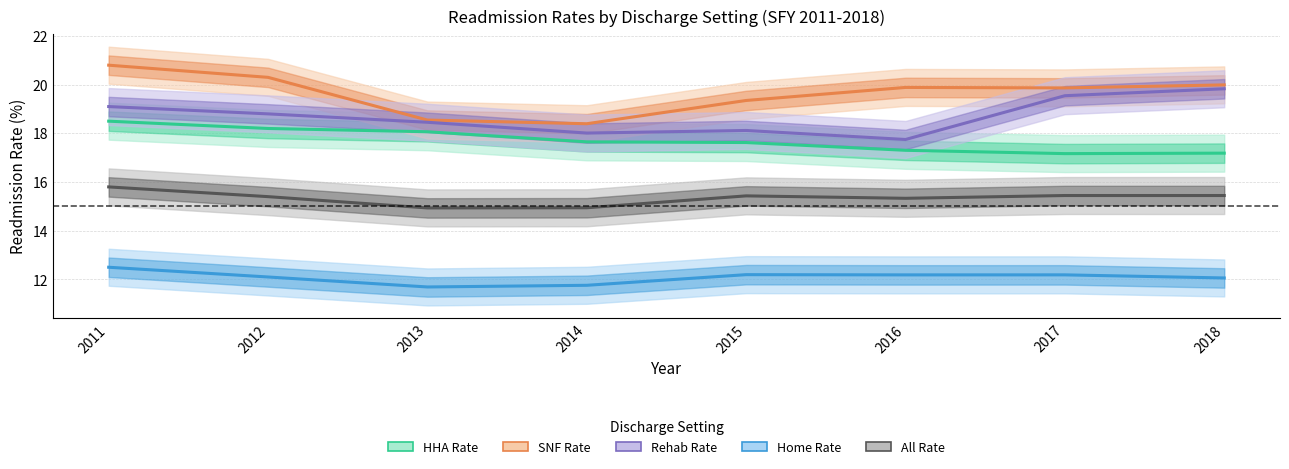

True or false: Home Rate and SNF Rate cross at least once.

False